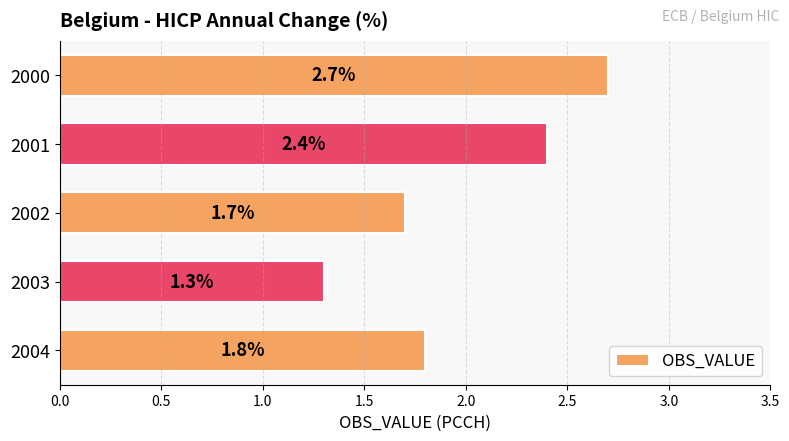

At which label is the value closest to 2?

2004